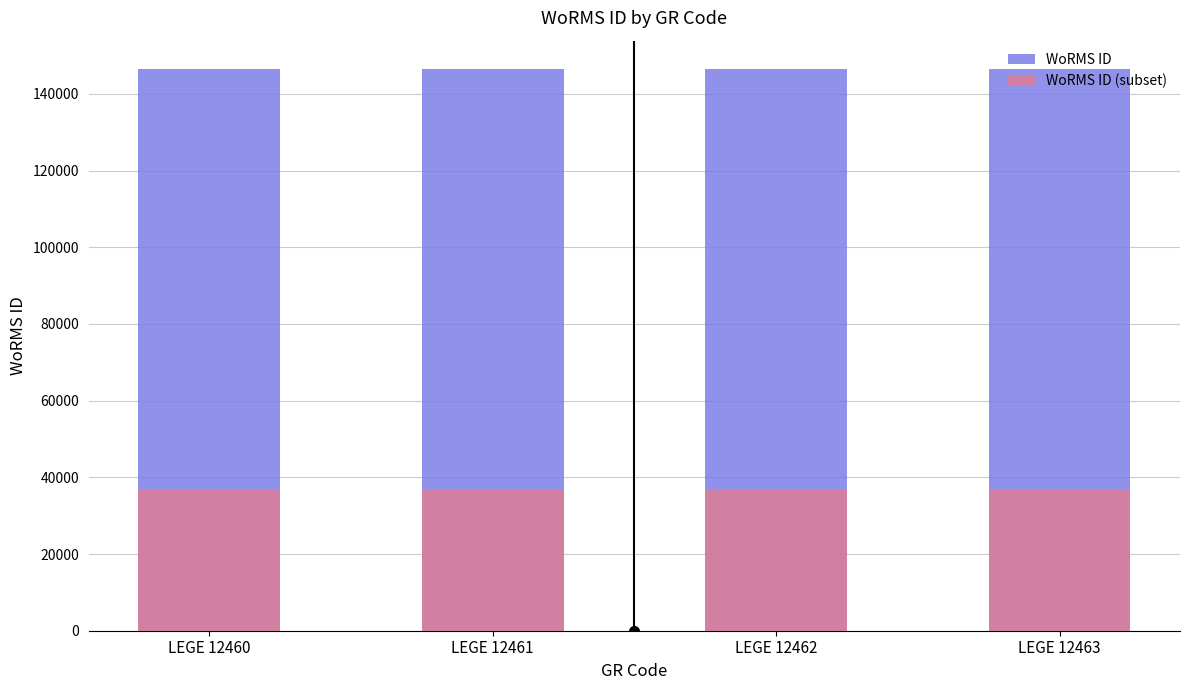

Which series has the widest spread of values?

WoRMS ID